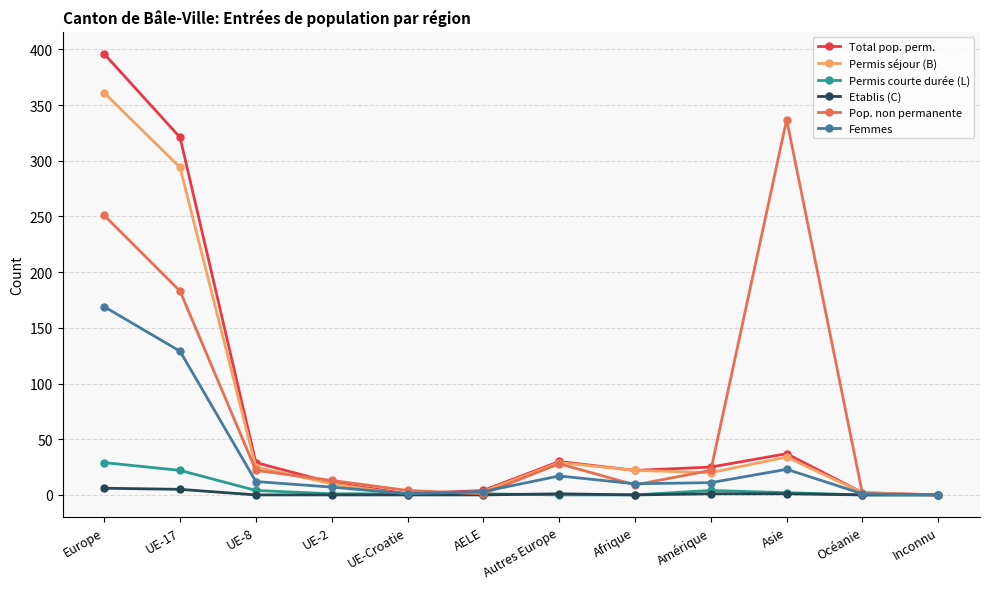

What is the label of the 8th point from the left?

Afrique